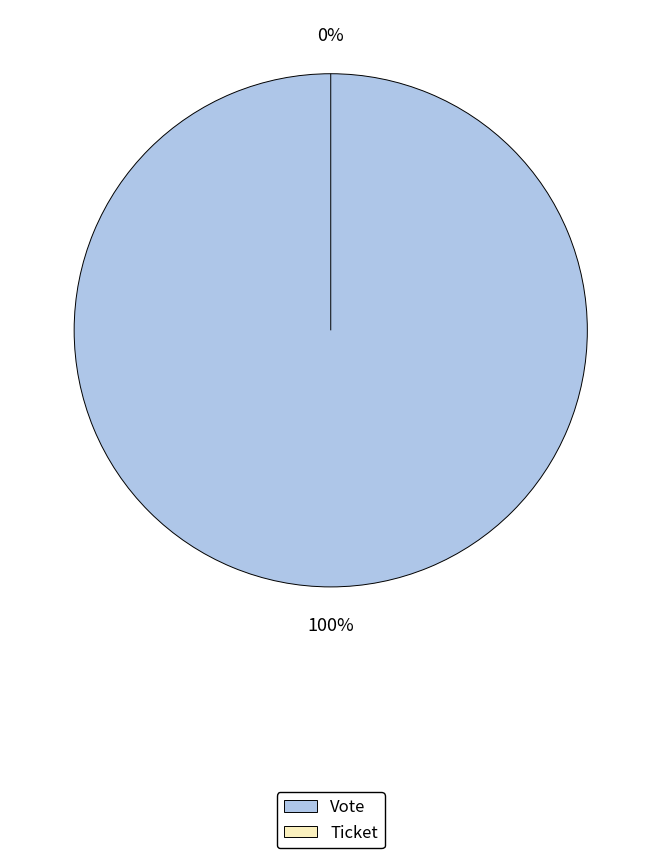

Combined, do Ticket and Vote account for over 50%?

Yes